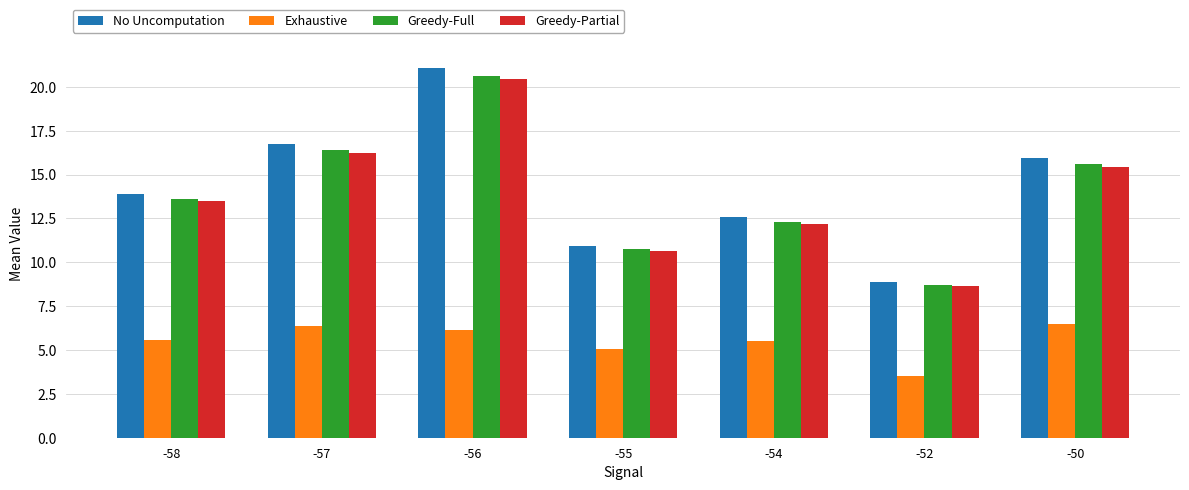

Is the value of Exhaustive at -52 greater than the value of Greedy-Partial at -50?

No